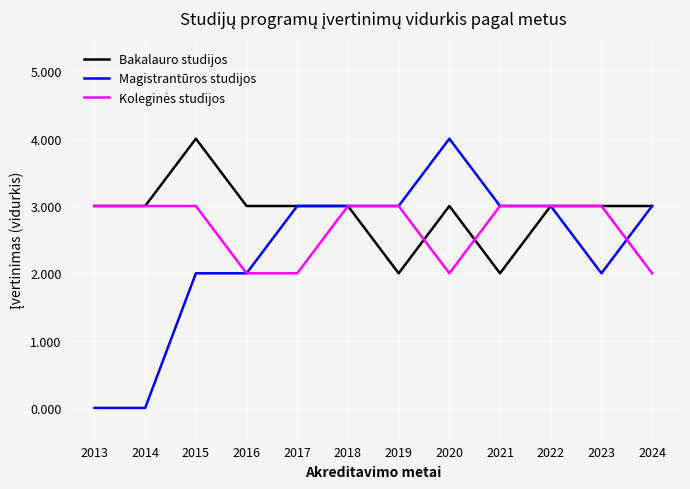

What is the spread (max minus min) of values at 2020?

2